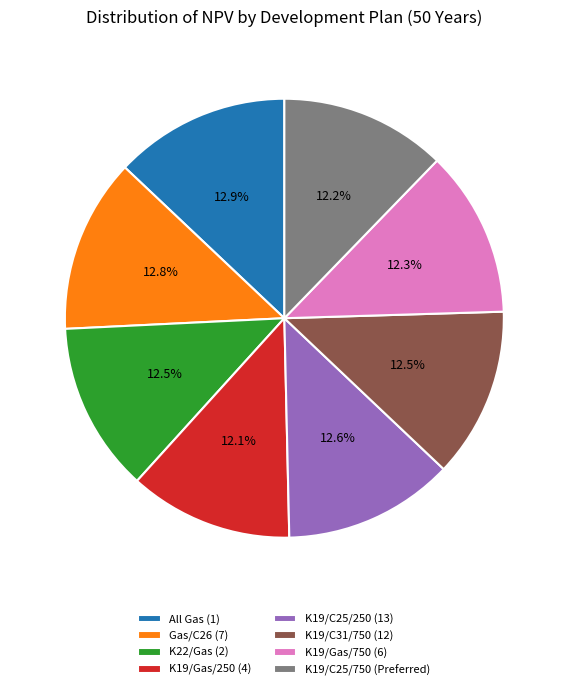

To the nearest percent, what is the combined percentage of K19/Gas/750 (6) and K22/Gas (2)?

25%